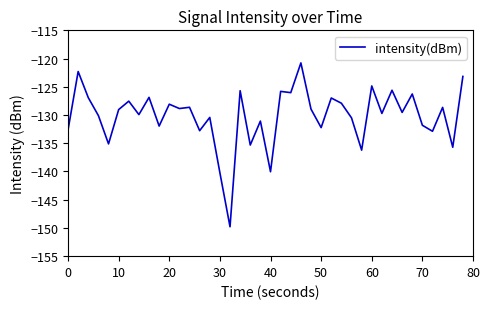

What is the difference between the maximum and minimum values?

29.0